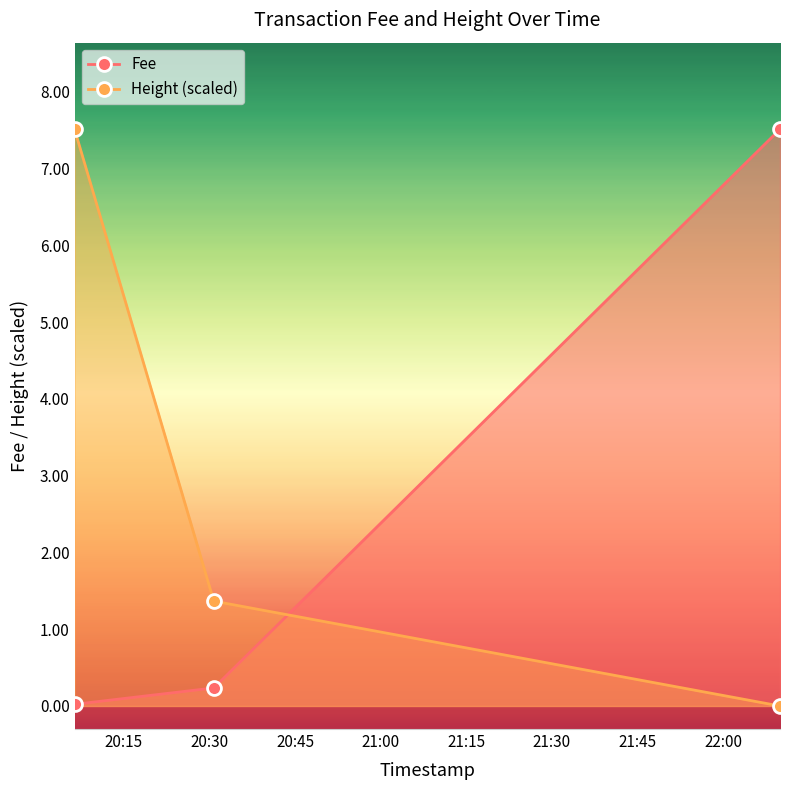

At how many categories does at least one series exceed 1?

3